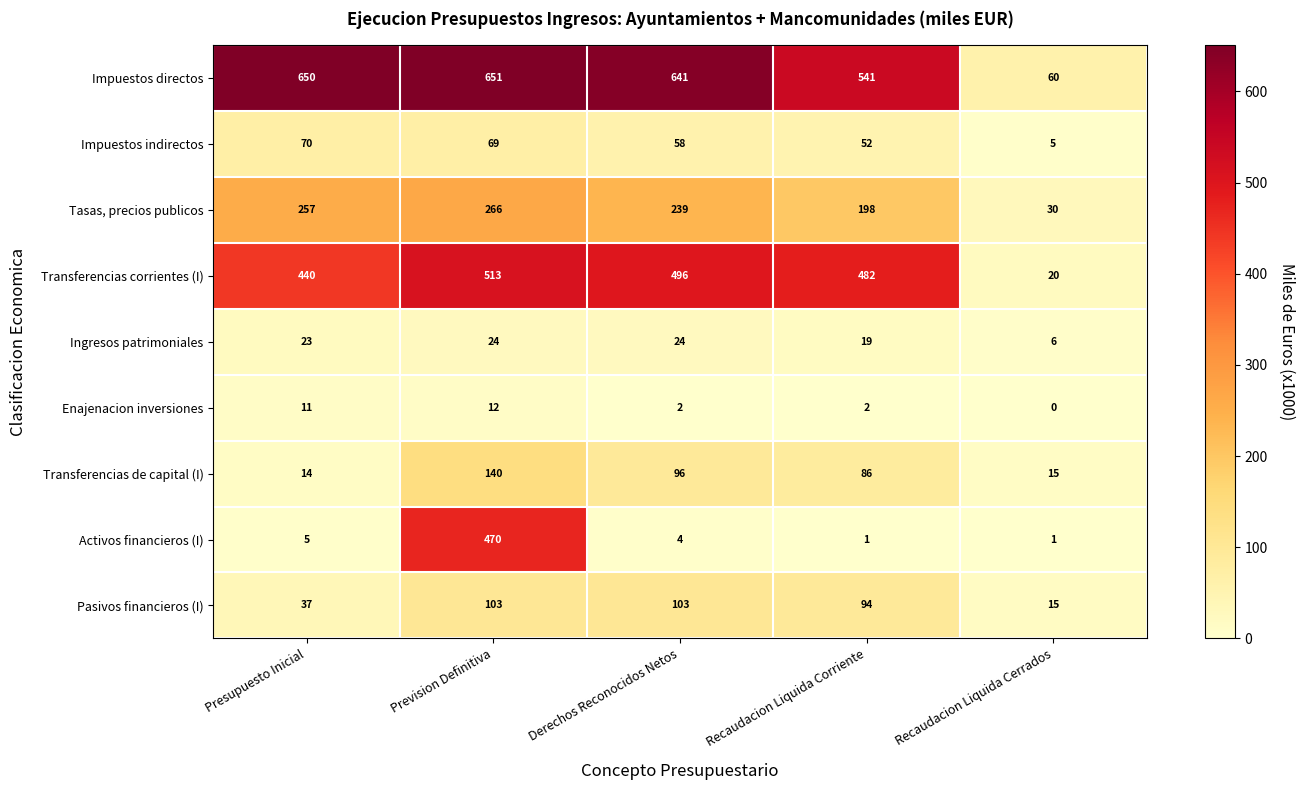

What is the difference between the second highest and minimum values in the Tasas, precios publicos series?

227